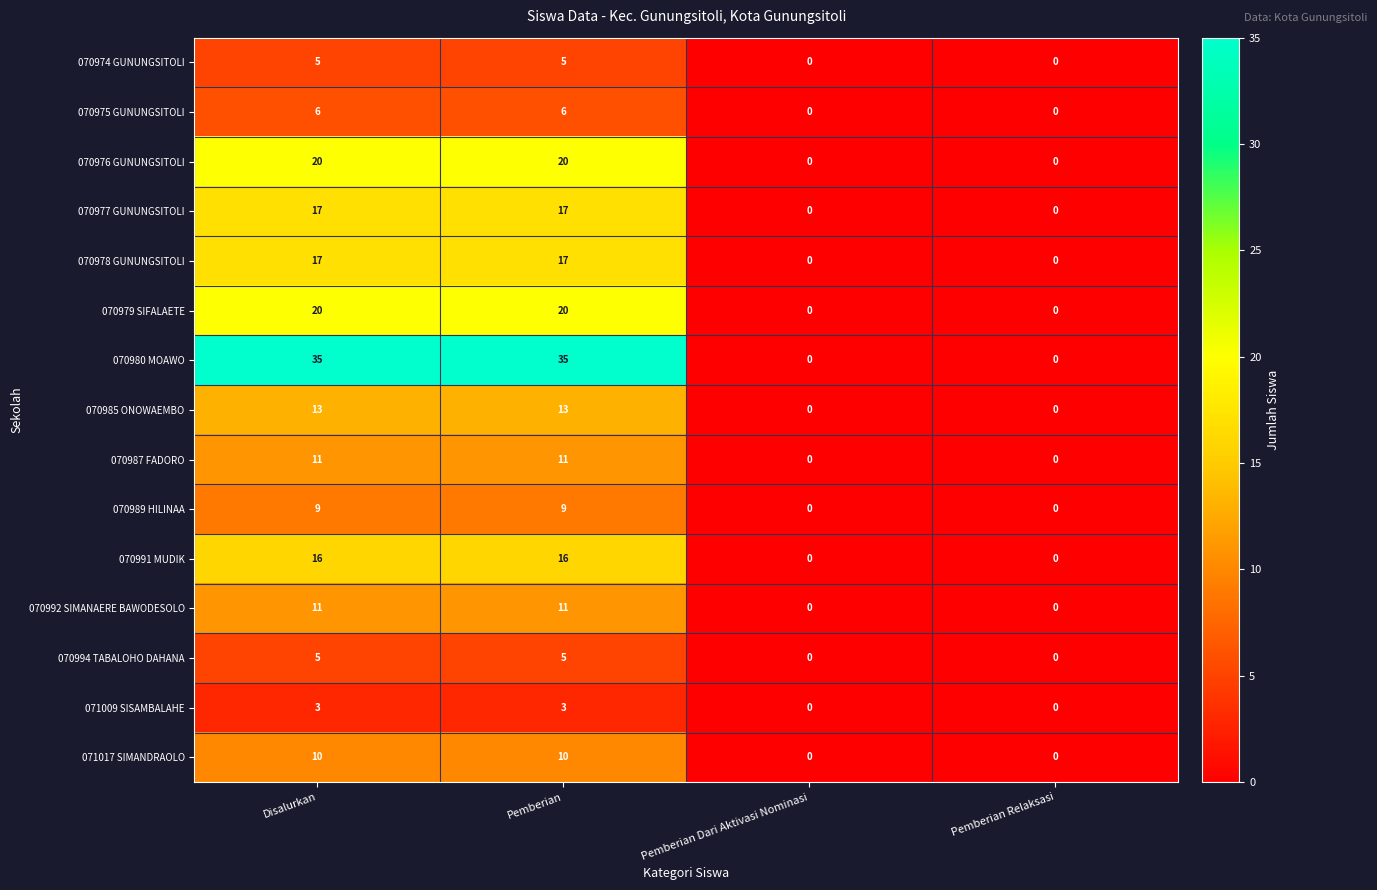

What is the difference between the second highest and minimum values in the 070989 HILINAA series?

9